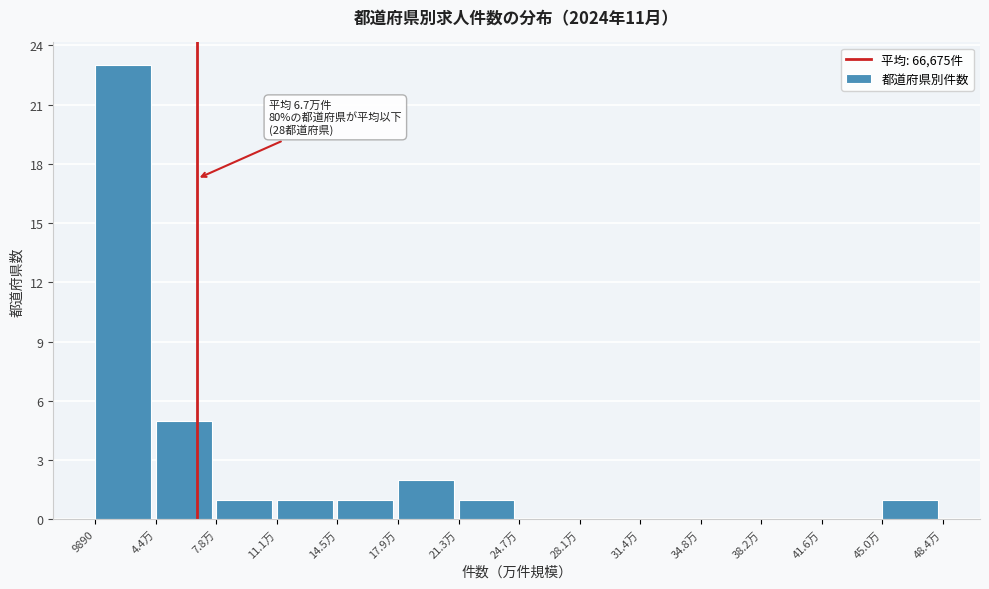

Reading left to right, list all the values displayed in this chart.

9890=23	4.4万=5	7.8万=1	11.1万=1	14.5万=1	17.9万=2	21.3万=1	24.7万=0	28.1万=0	31.4万=0	34.8万=0	38.2万=0	41.6万=0	45.0万=1